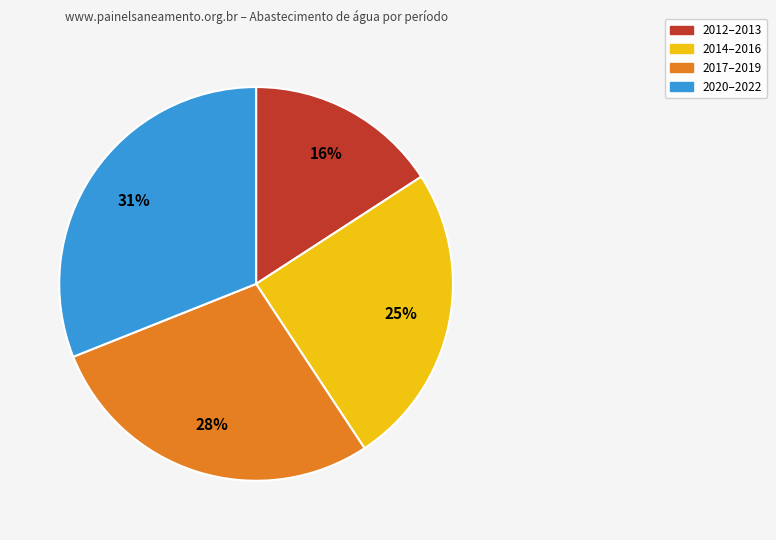

Approximately how many times larger is the value at 2014–2016 compared to 2017–2019?

0.9